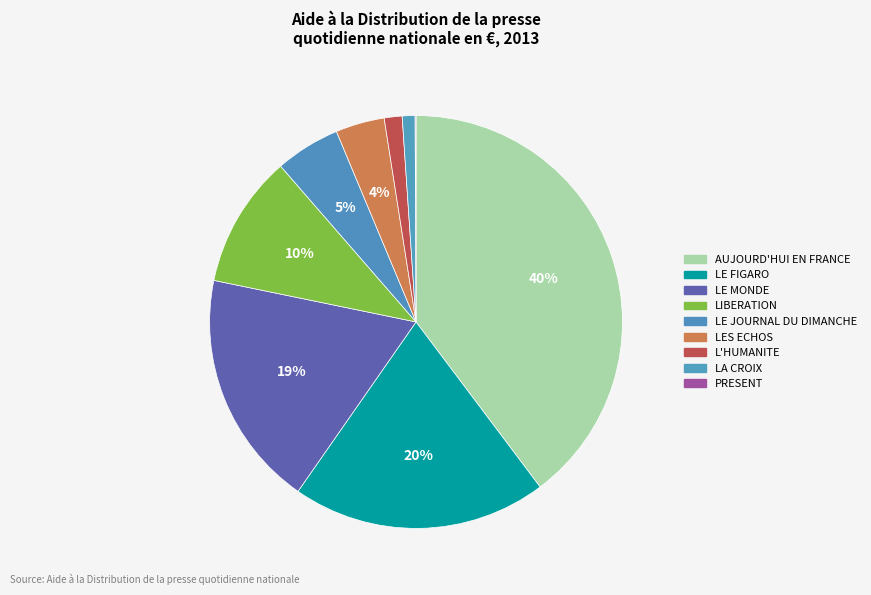

Does any single category account for the majority?

No